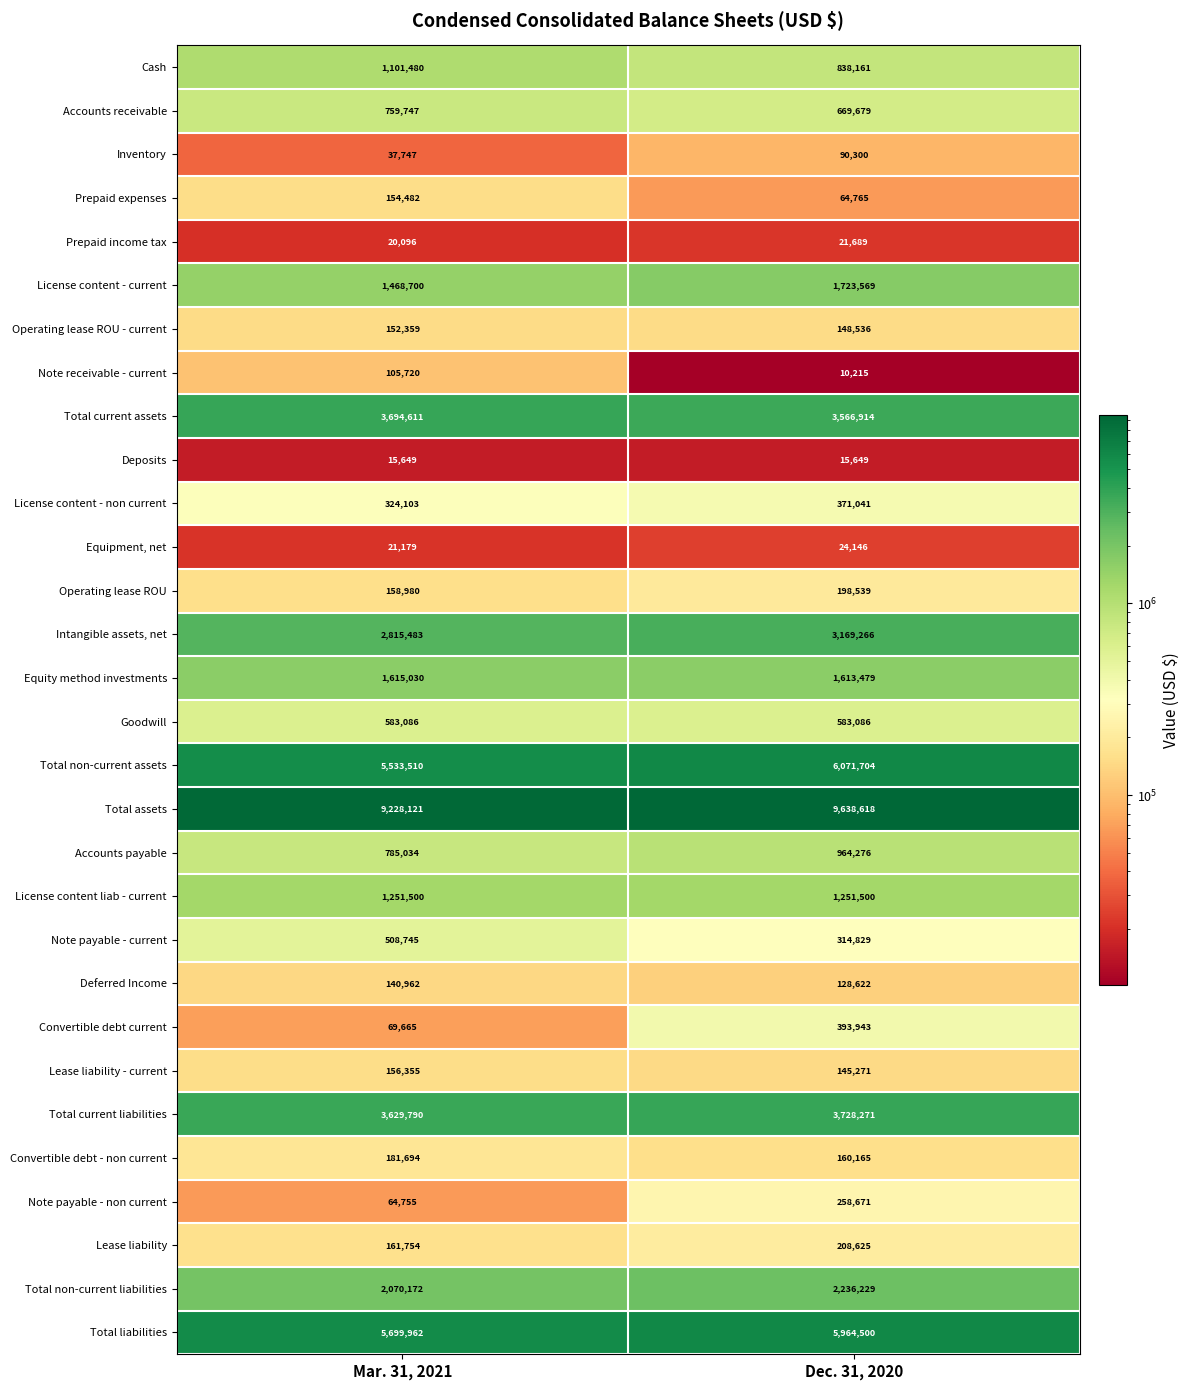

The value of Total liabilities at Mar. 31, 2021 is 5699962. True or false?

True